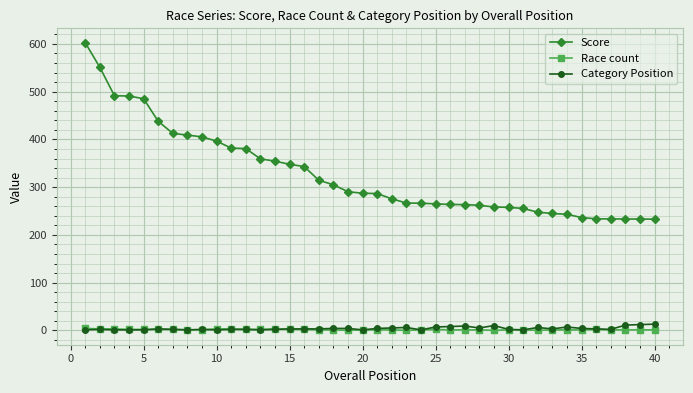

How many distinct data groups are displayed?

3